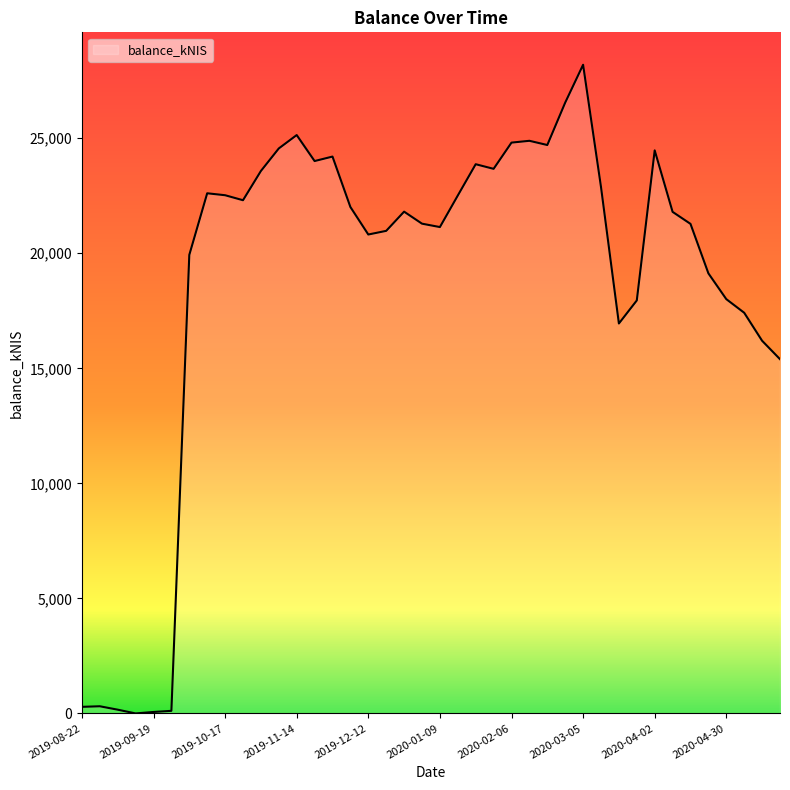

What is the maximum value shown in the chart?

28192.6